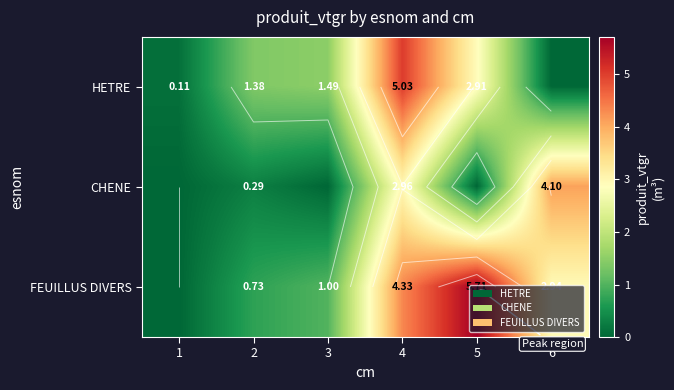

The CHENE series shows 4.1 at 6. True or false?

True